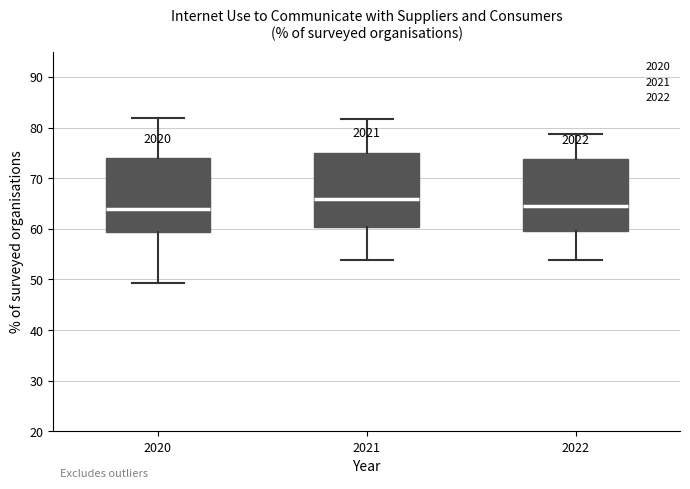

Where is the lower edge of the box at x = 2020 on the y-axis? The values are not printed on the chart, so give them approximately, as read against the axis.

59